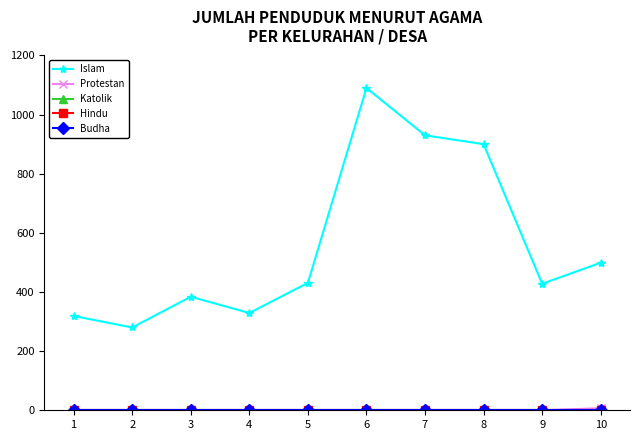

Is this an area chart (filled region under the line)?

No